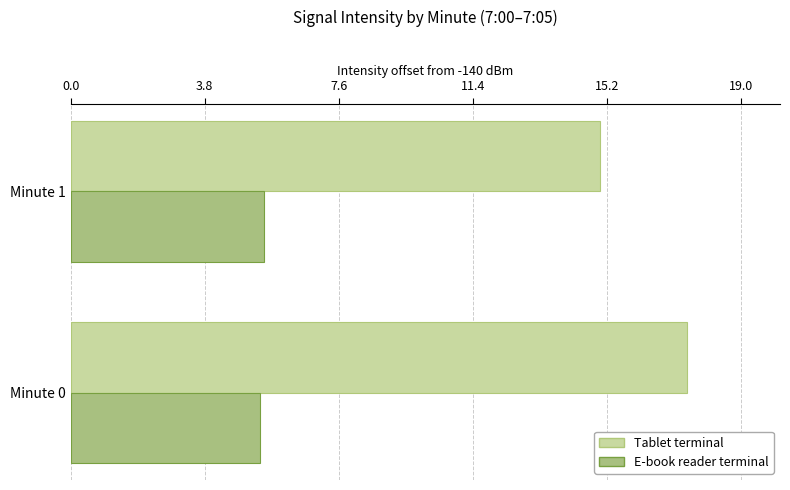

List the series in order of their peak value, lowest first.

E-book reader terminal, Tablet terminal